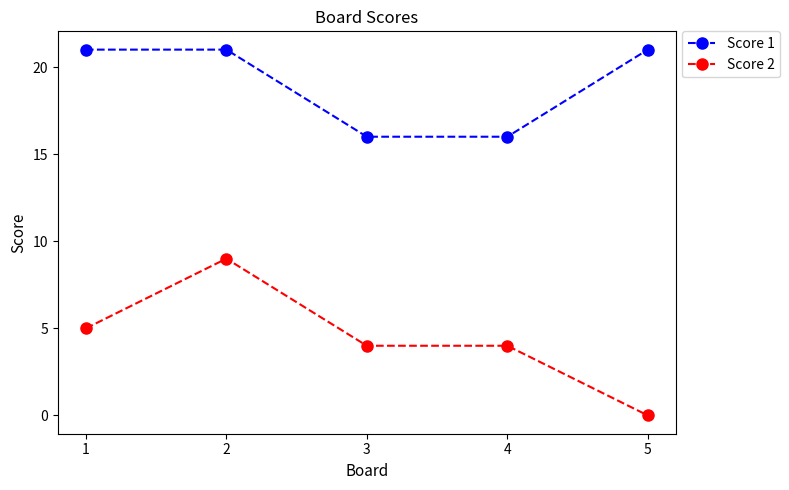

What is the value of the Score 1 point at the 5th from the left?

21